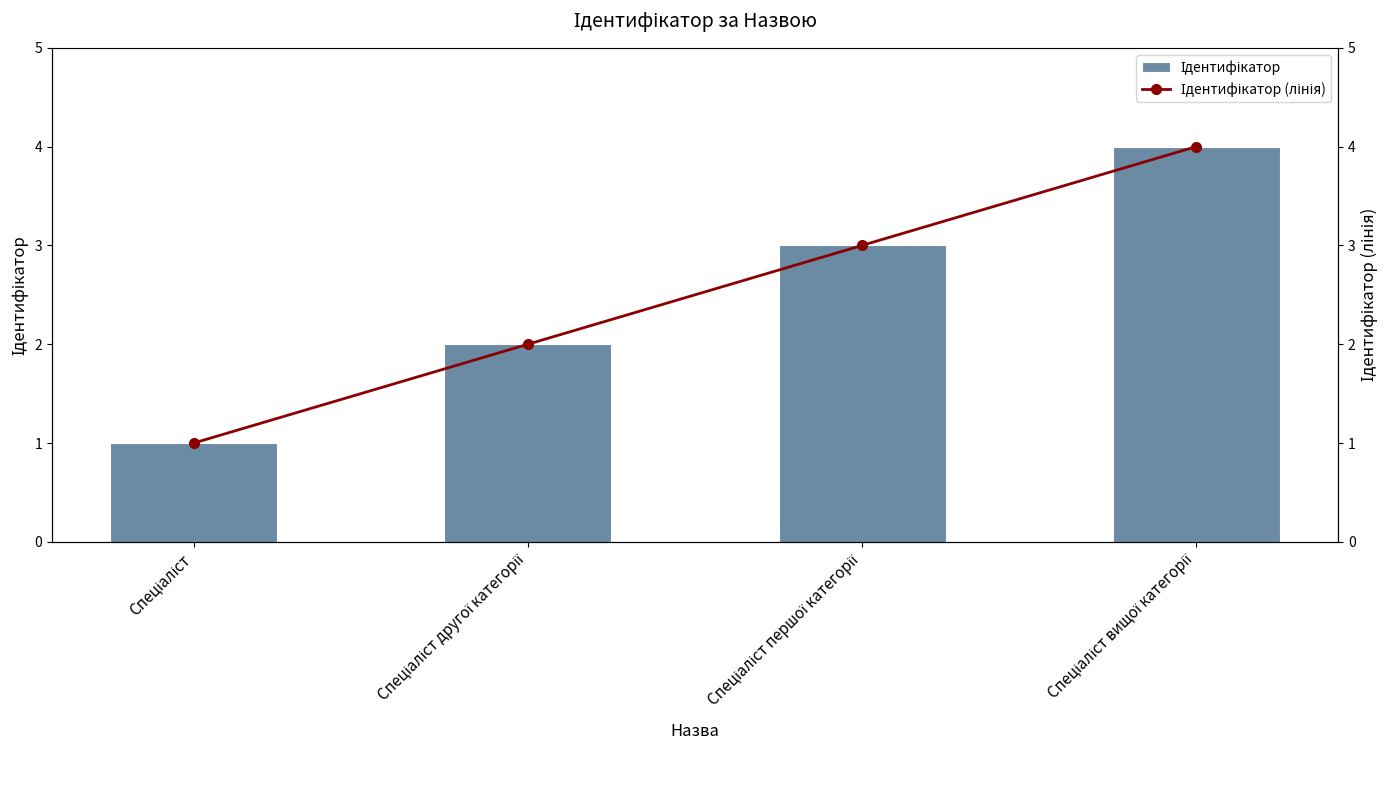

What is the label of the 3rd bar from the right?

Спеціаліст другої категорії